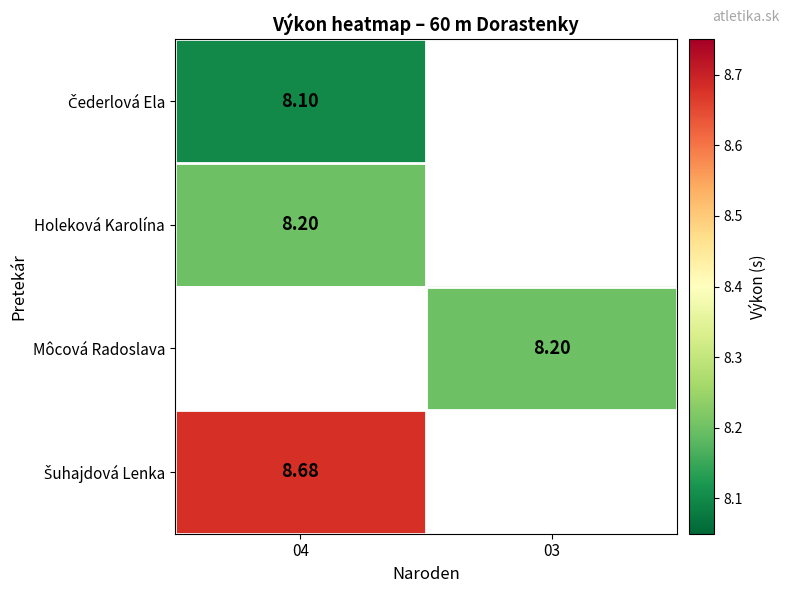

The value of Čederlová Ela at 04 is 8.1. True or false?

True